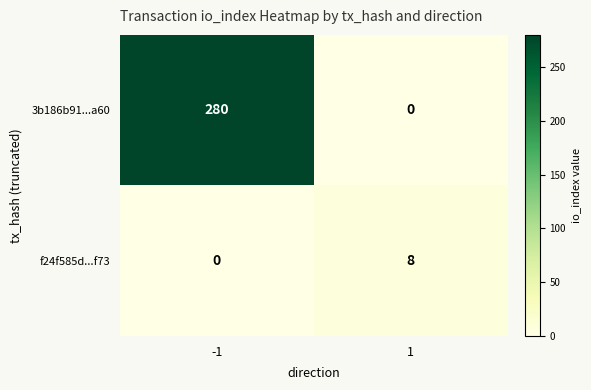

What is the difference between the 3b186b91...a60 values at -1 and 1?

280